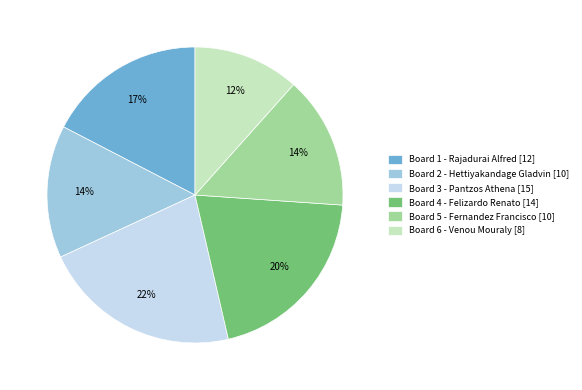

What is the smallest slice in the pie chart?

Board 6